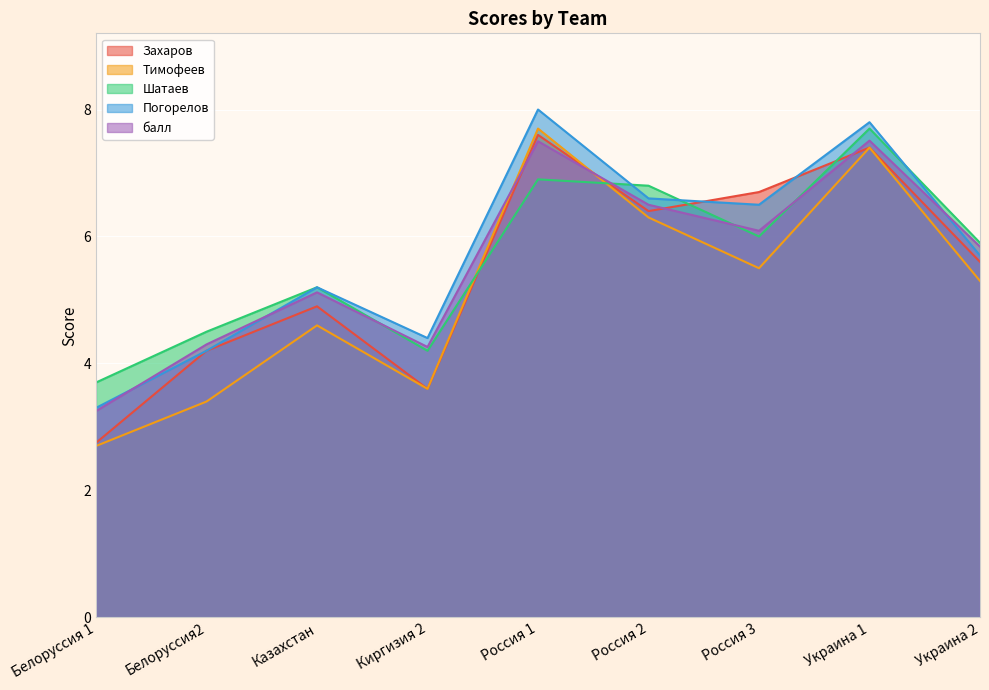

How many data points in балл are above 5?

6